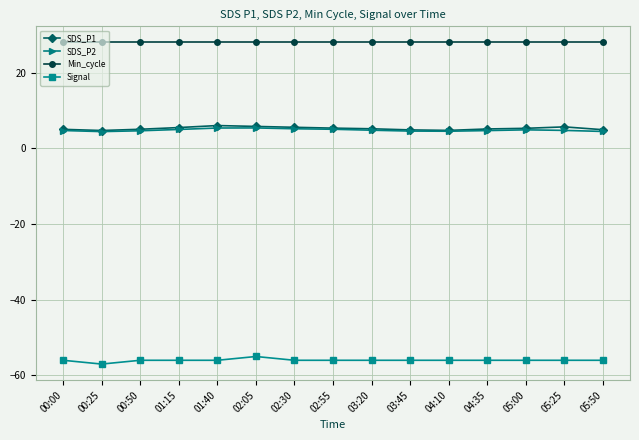

Read the Min_cycle value at 05:50.

28.0